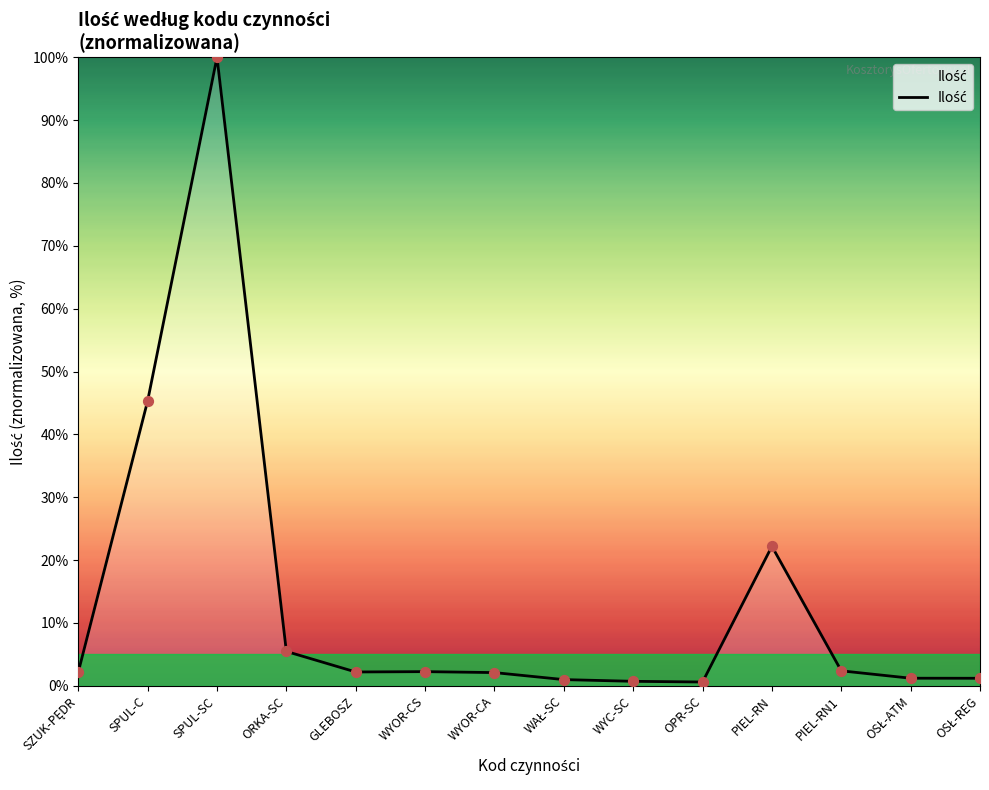

Which has a higher value, GLEBOSZ or ORKA-SC?

ORKA-SC